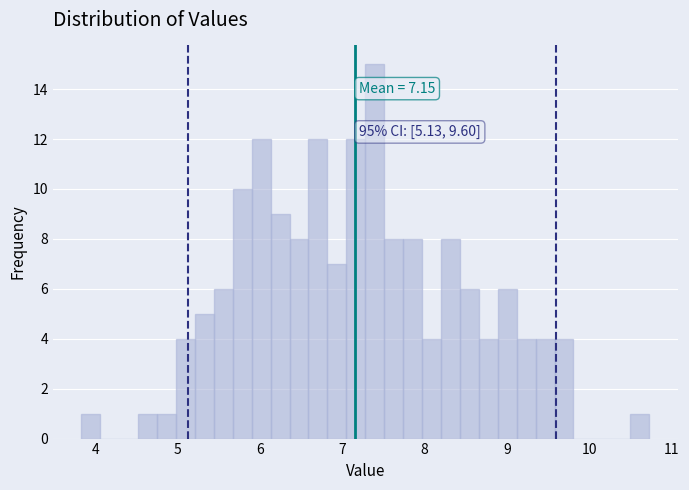

Around what value on the x-axis is the tallest bar? Give the approximate position of its centre, as read against the axis.

7.4